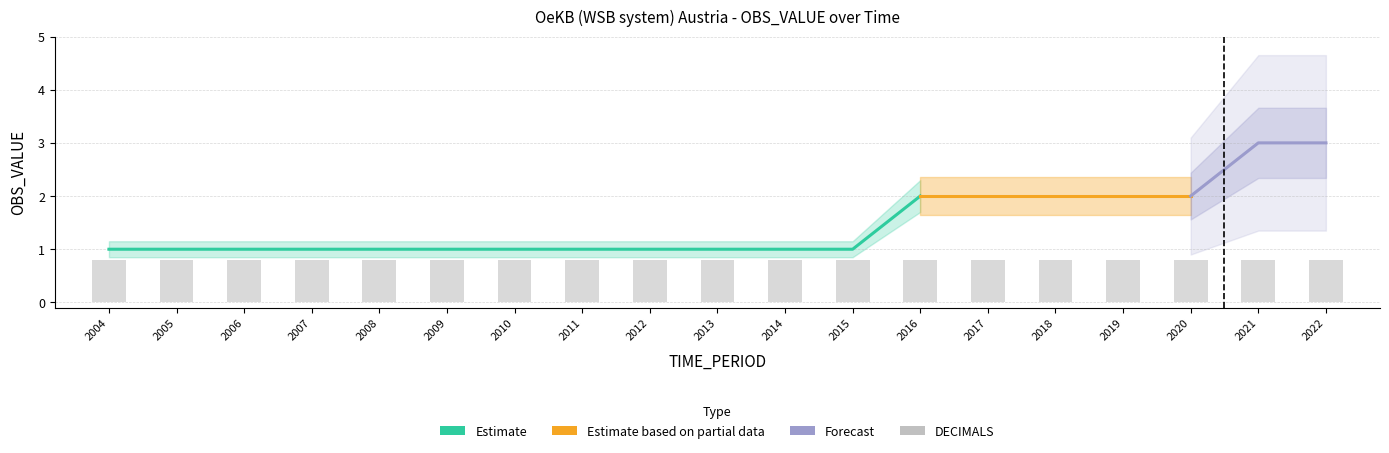

Reading right to left, list all the values displayed in this chart.

OBS_VALUE: 3	3	2	2	2	2	2	1	1	1	1	1	1	1	1	1	1	1	1
DECIMALS: 0	0	0	0	0	0	0	0	0	0	0	0	0	0	0	0	0	0	0
UNIT_MULT: 0	0	0	0	0	0	0	0	0	0	0	0	0	0	0	0	0	0	0